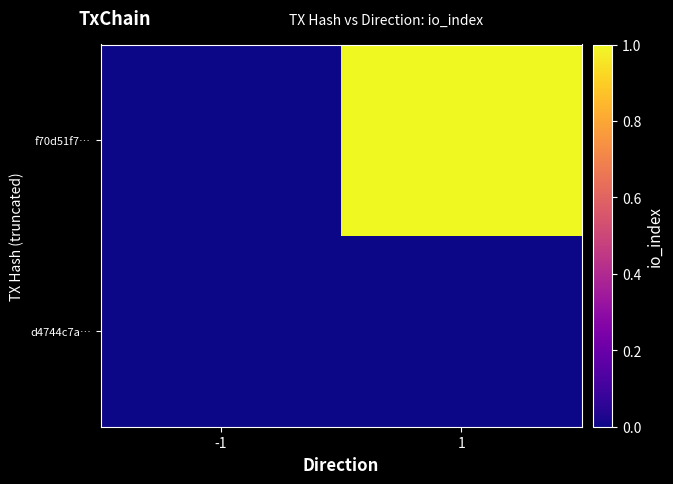

At which category does the chart reach its peak across all series?

1